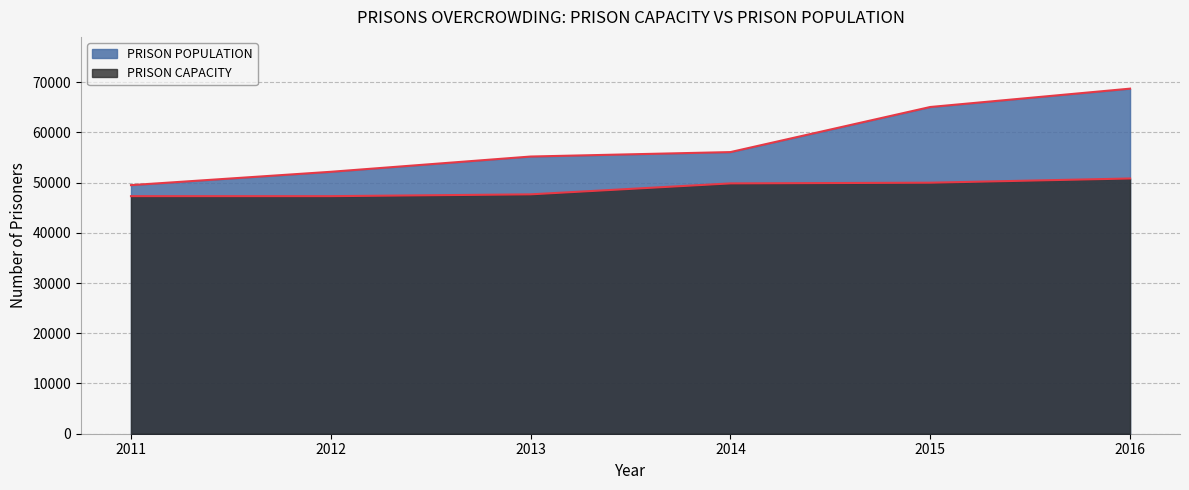

Rank the series by their average value, from lowest to highest.

PRISON CAPACITY, PRISON POPULATION